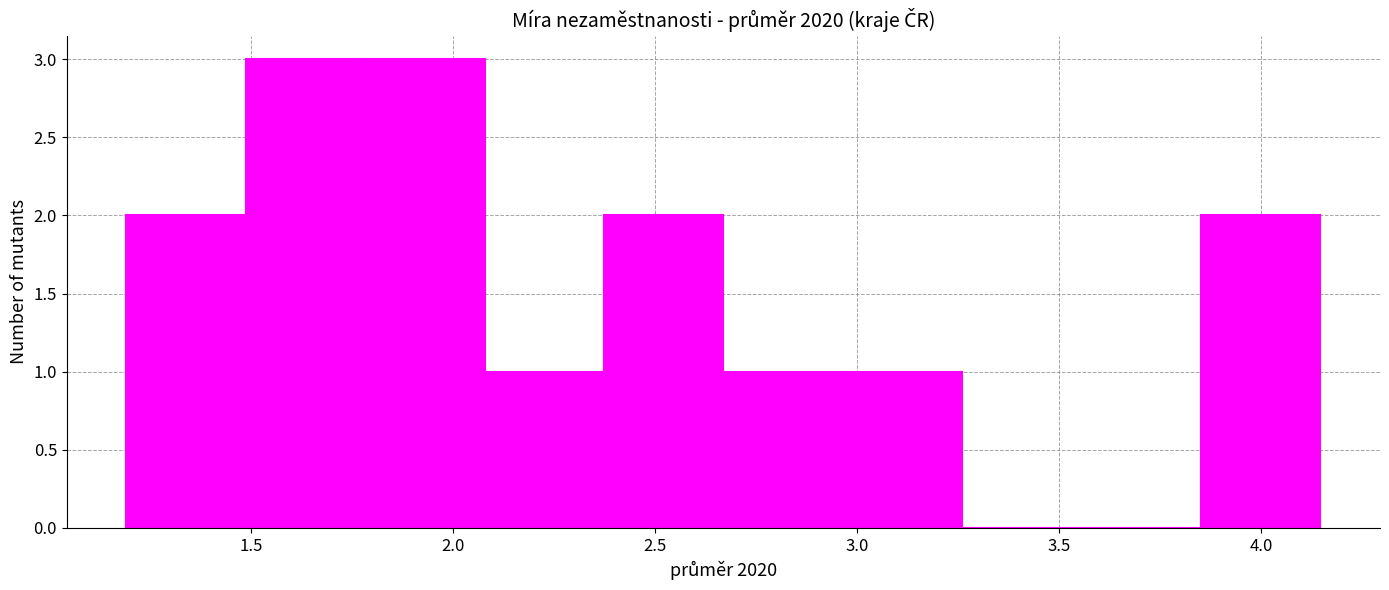

Reading left to right, transcribe this chart: for each bar, give the range it covers on the x-axis and its height. Neither the bar edges nor the heights are printed on the chart, so give them approximately, as read against the axes.

1.20 to 1.50: 2
1.50 to 1.80: 3
1.80 to 2.10: 3
2.10 to 2.35: 1
2.35 to 2.65: 2
2.65 to 2.95: 1
2.95 to 3.25: 1
3.25 to 3.55: 0
3.55 to 3.85: 0
3.85 to 4.15: 2